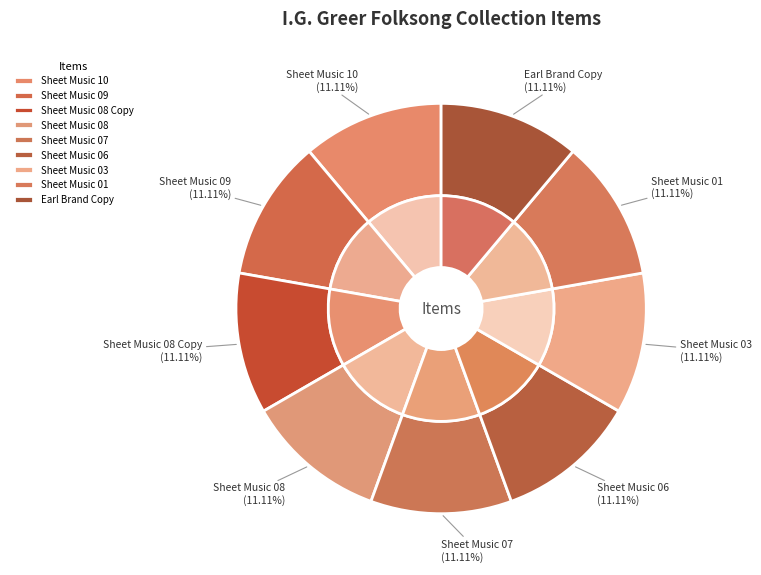

To the nearest percent, what percentage of the pie is Sheet Music 06?

11%